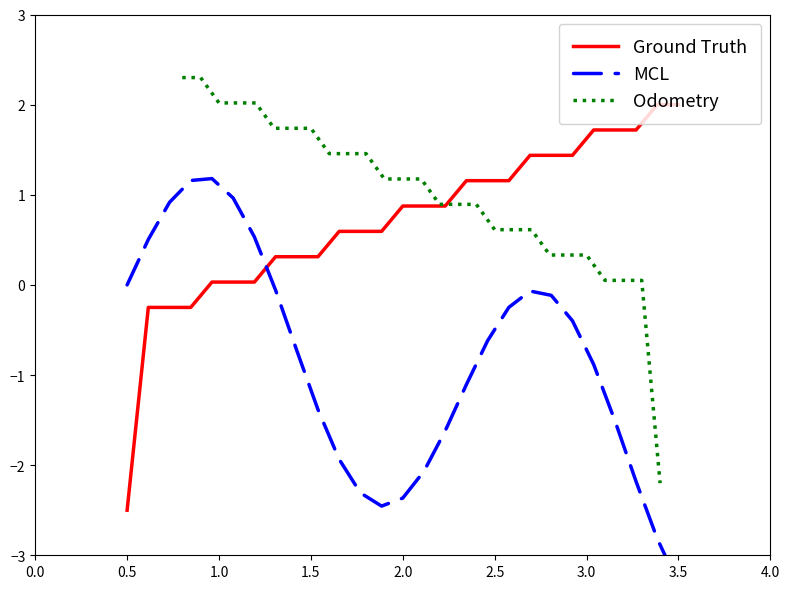

Rank the series by their average value, from lowest to highest.

MCL, Ground Truth, Odometry